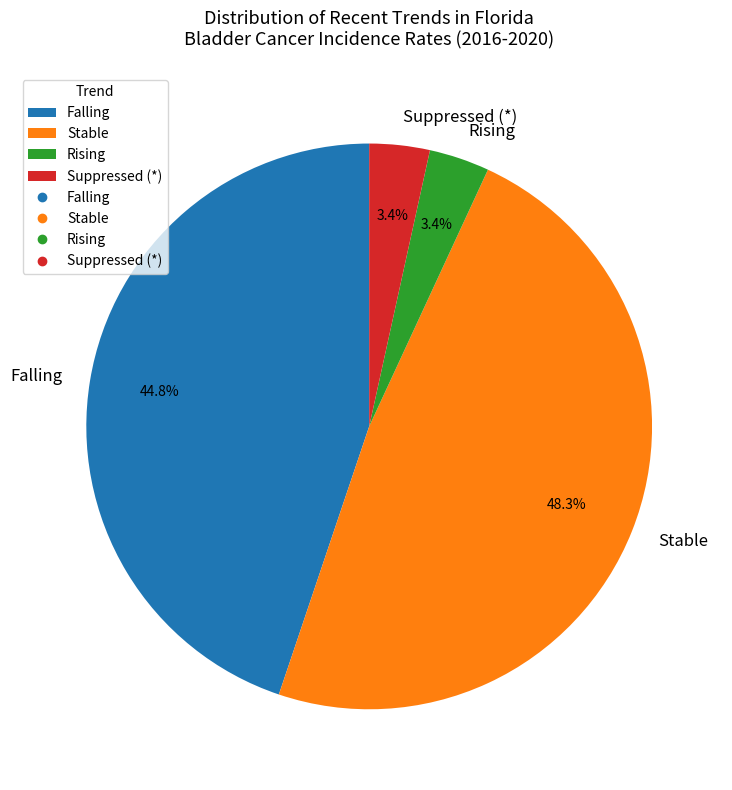

Combined, do Stable and Rising account for over 50%?

Yes